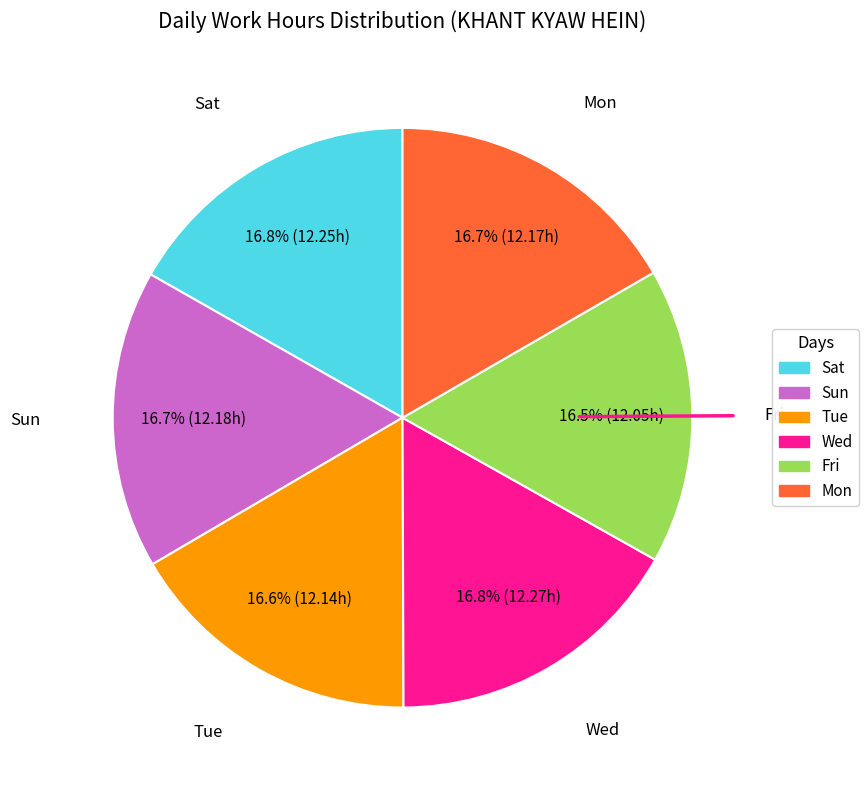

Does any single category account for the majority?

No